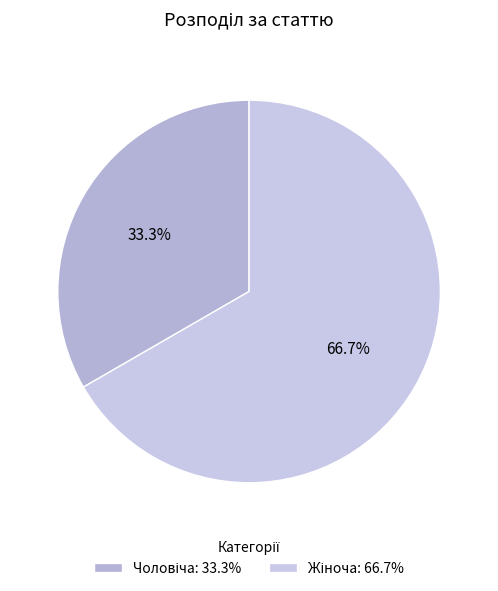

The Чоловіча slice represents 33% of the pie. True or false?

True